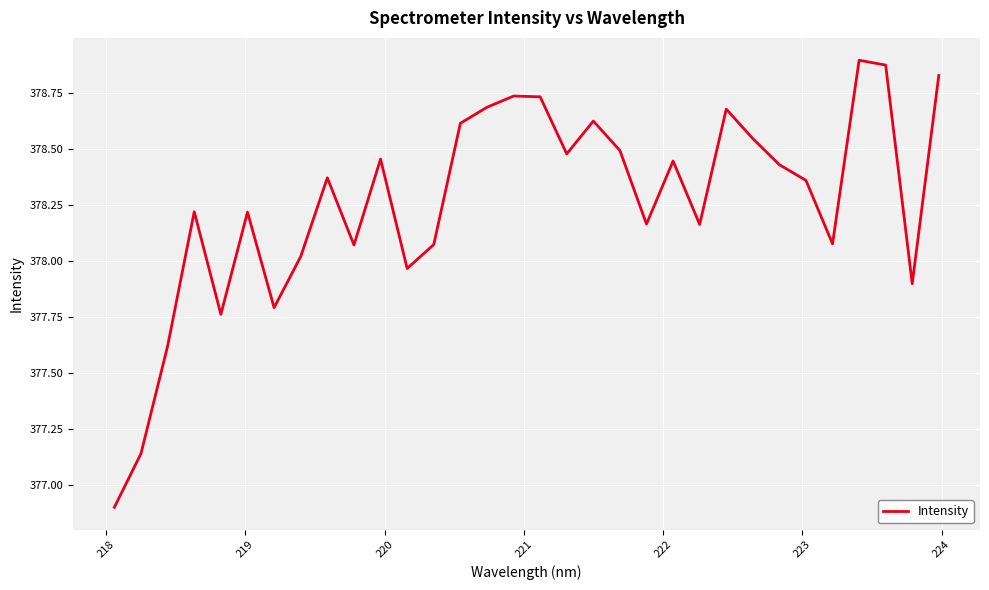

What is the smallest value displayed?

376.9